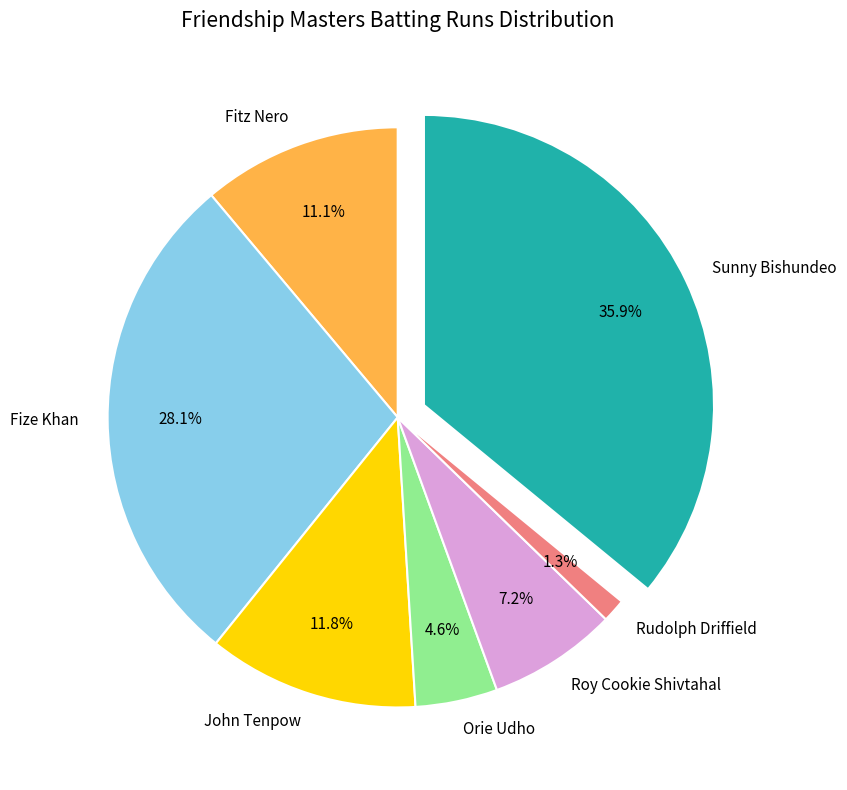

How much of the chart is everything except Fitz Nero?

88.9%